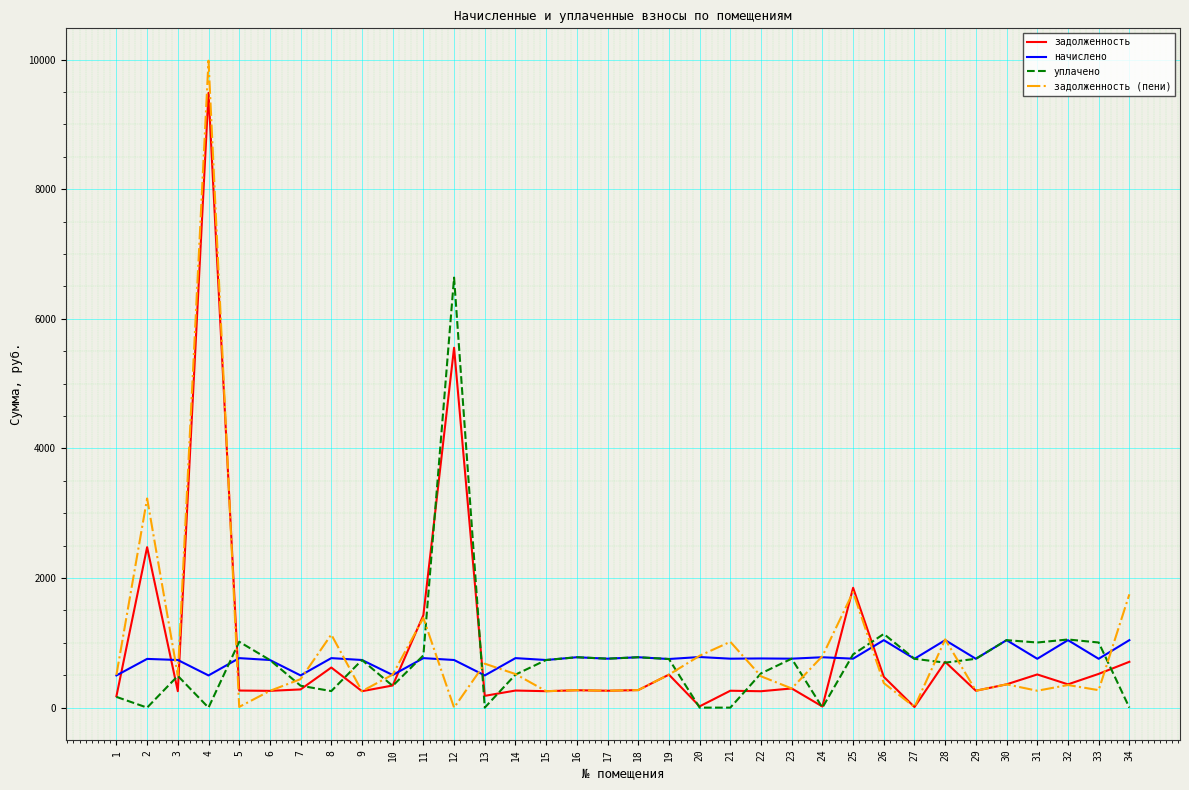

How many distinct data groups are displayed?

4